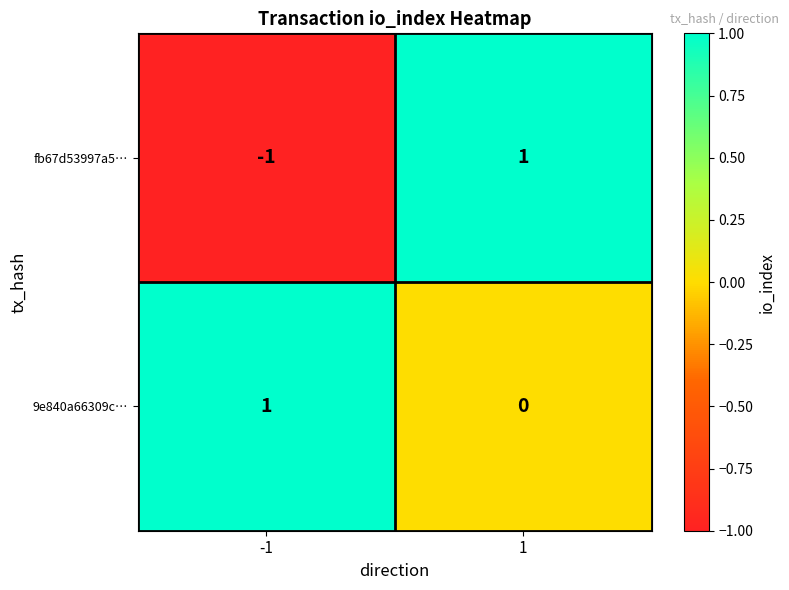

Rank the series at 1 from lowest to highest value.

9e840a66309c…, fb67d53997a5…